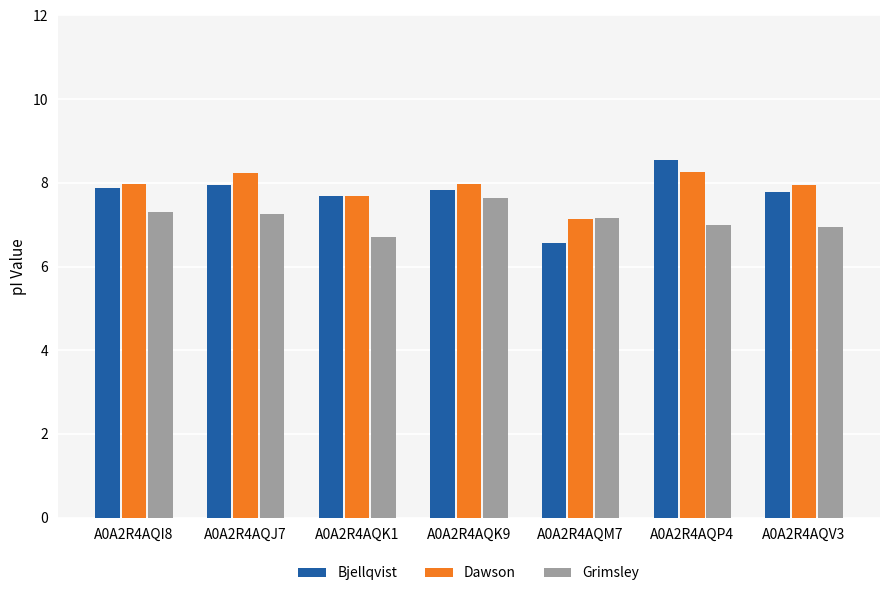

Is it true that Dawson equals 4.1 at A0A2R4AQI8?

False